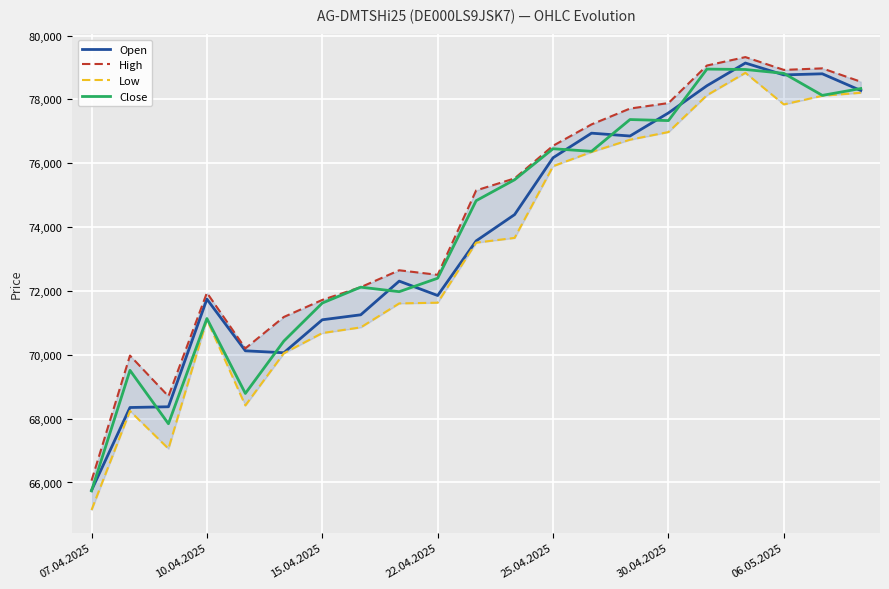

True or false: Close and High intersect in this chart.

False